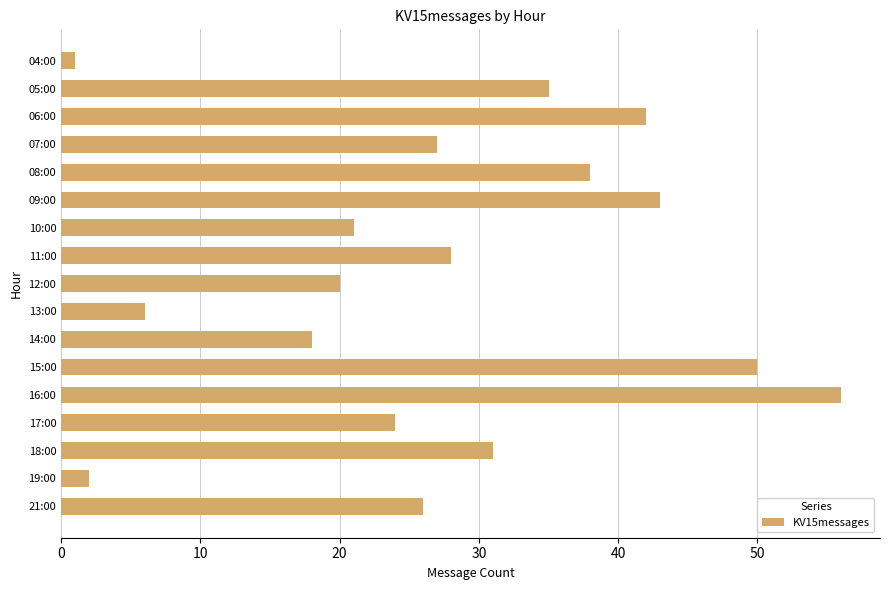

What is the maximum value shown in the chart?

56